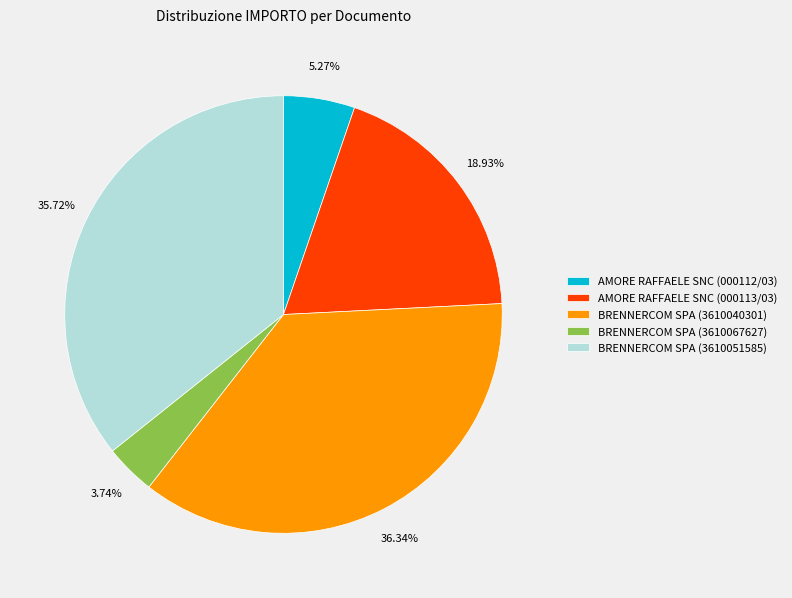

What is the largest slice in the pie chart?

BRENNERCOM SPA (3610040301)